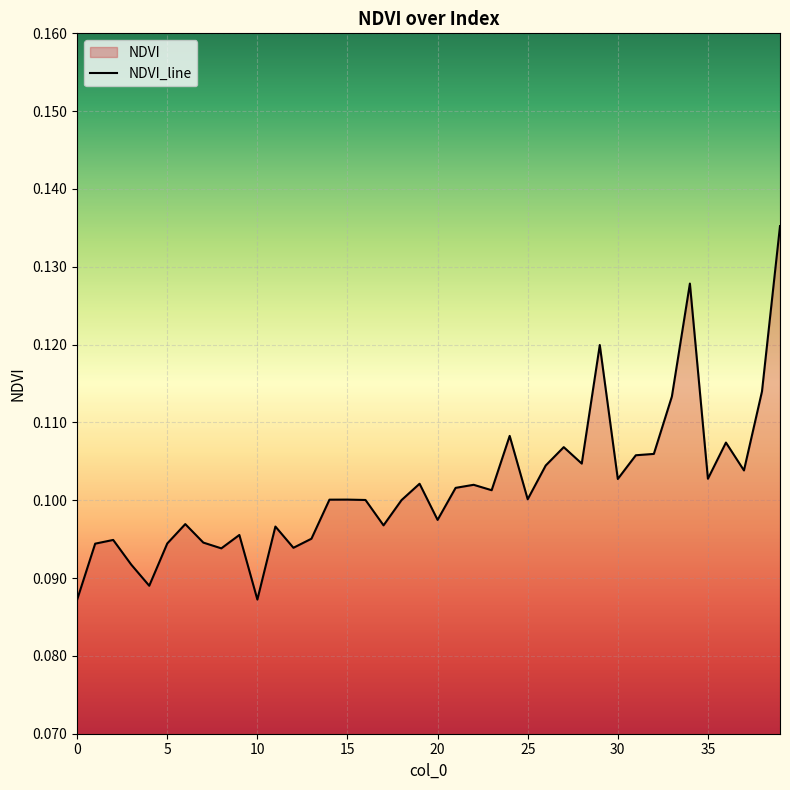

What is the average value?

0.1